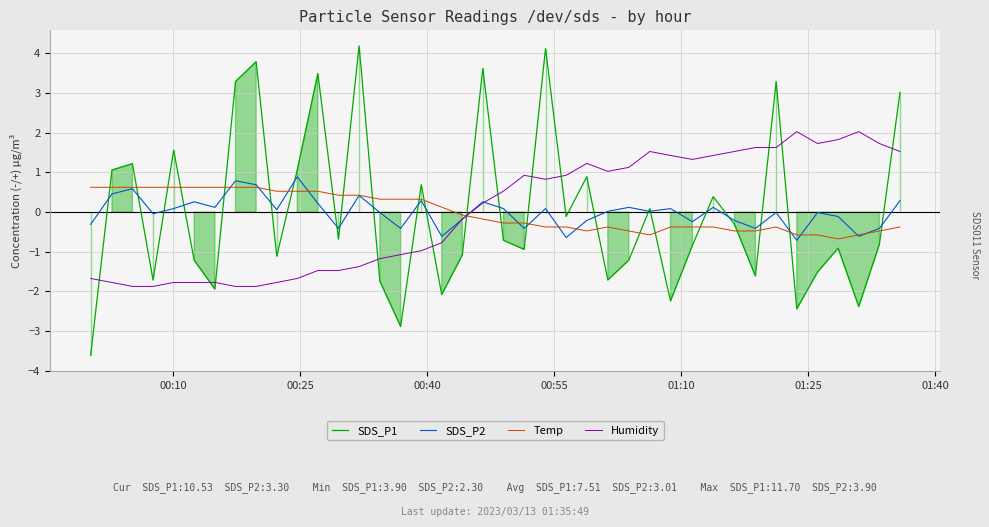

What is the lowest value of the SDS_P1 series?

-3.6